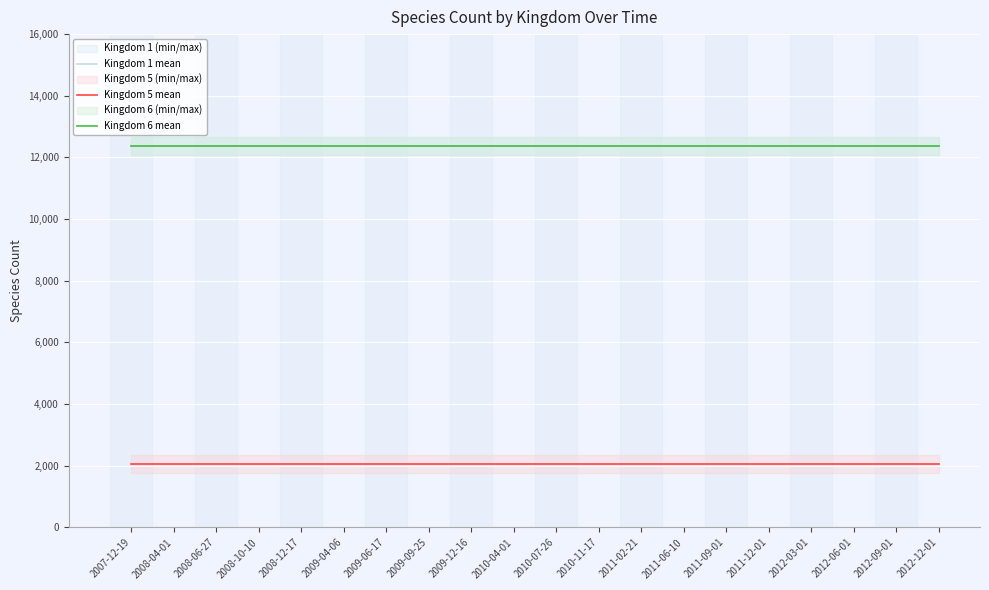

True or false: Kingdom 1 mean has a value of 12379 at 2007-12-19.

True